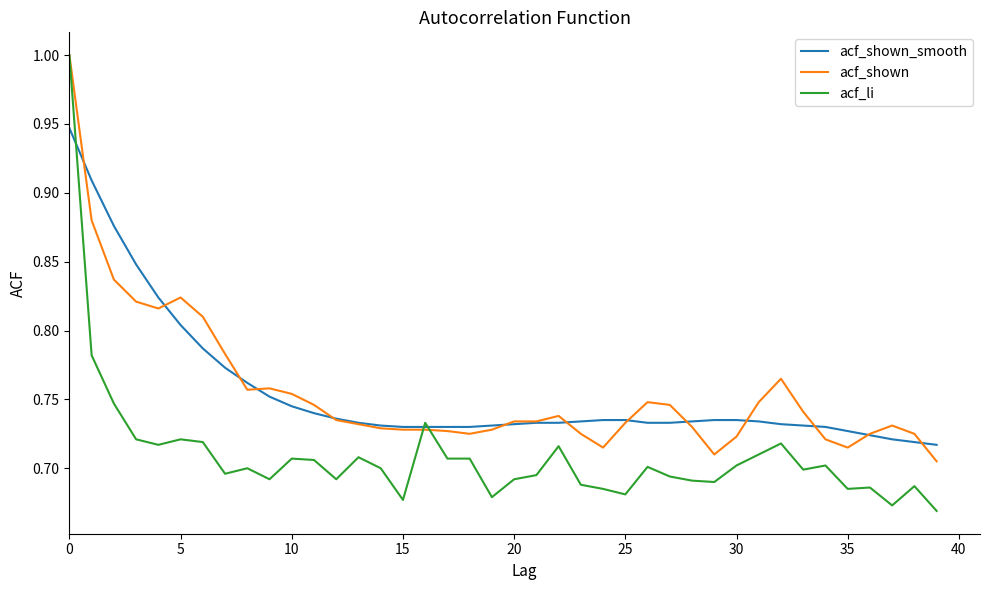

What is the greatest value displayed?

1.0